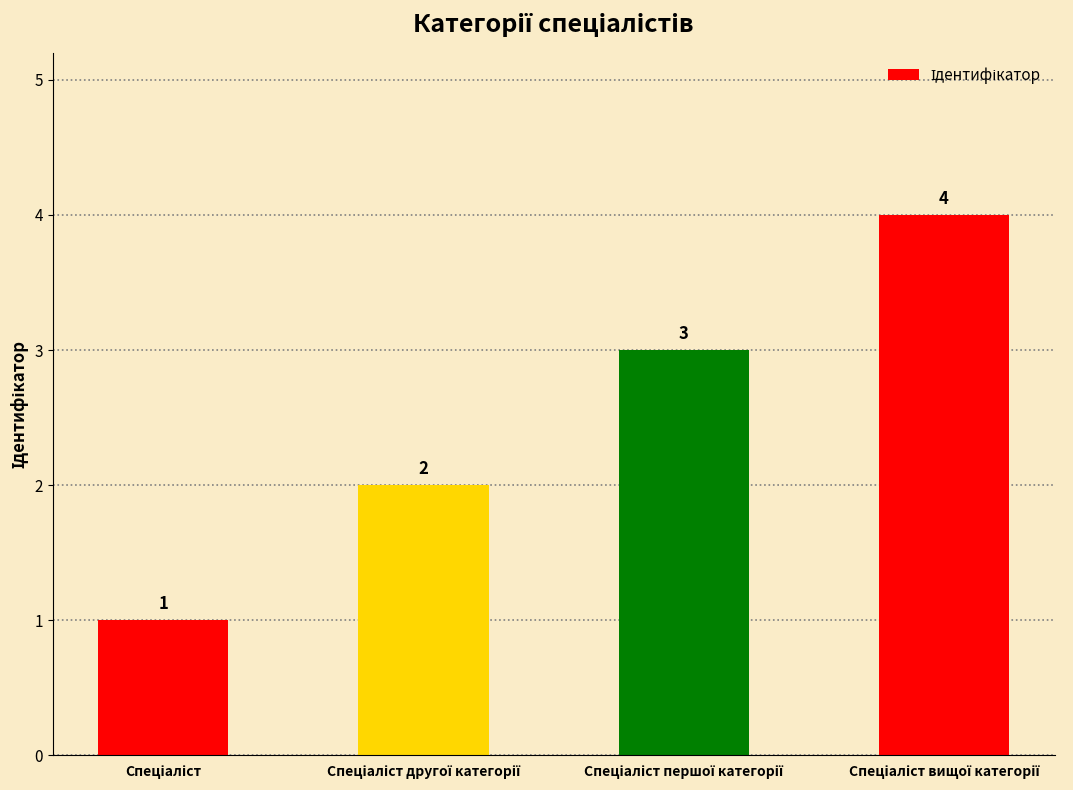

What is the value of the 3rd bar from the left?

3